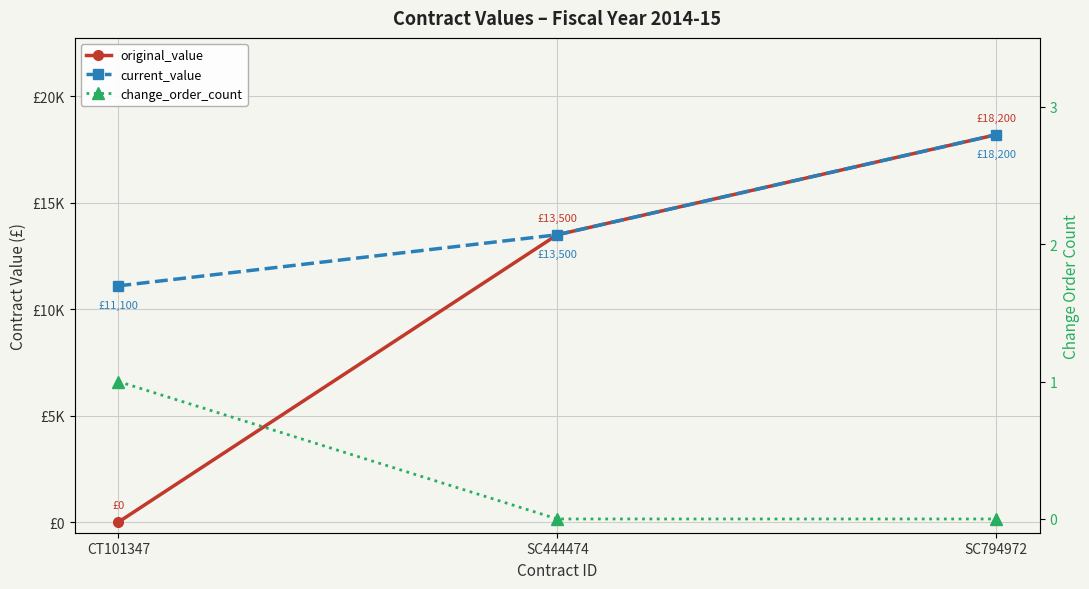

True or false: original_value has a value of -7064.8 at CT101347.

False